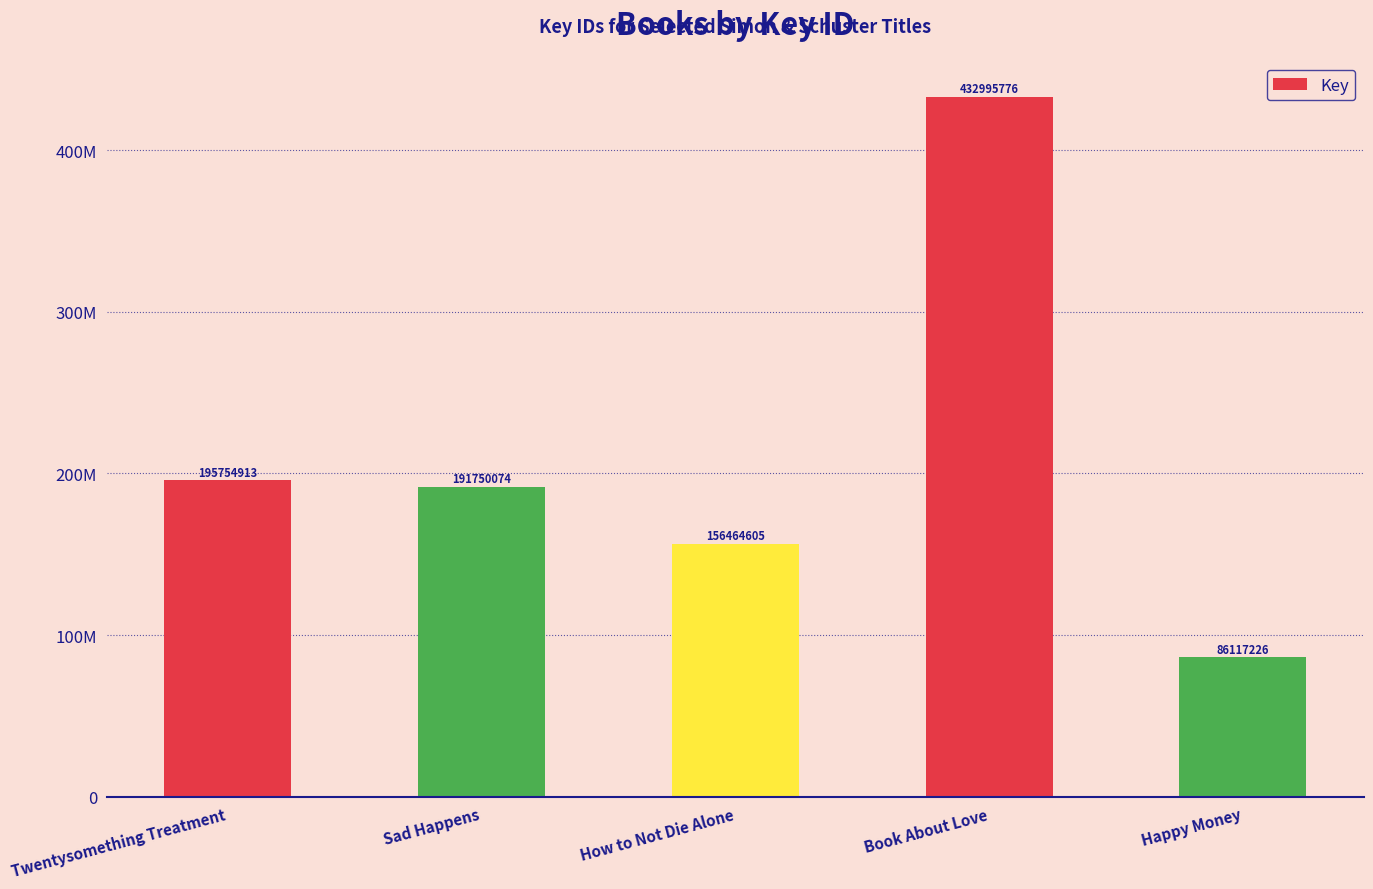

Rank the categories by value from highest to lowest.

Book About Love, Twentysomething Treatment, Sad Happens, How to Not Die Alone, Happy Money